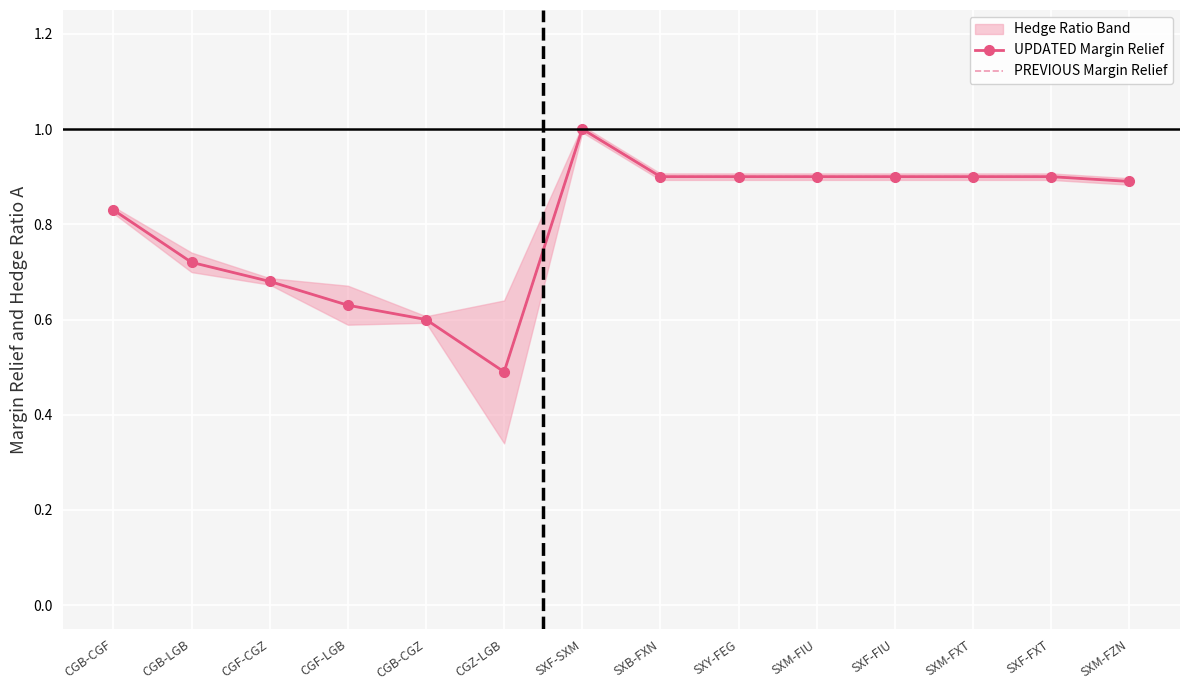

What is the total value across all series at CGB-LGB?

1.4